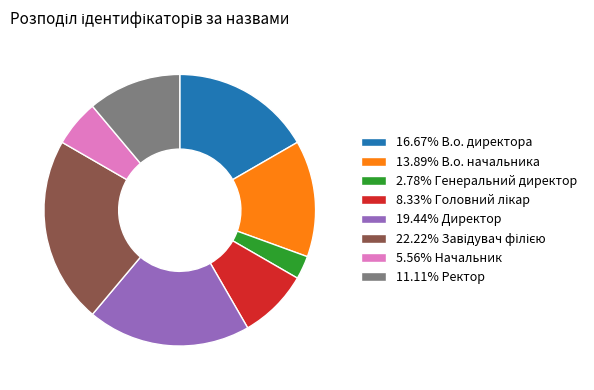

How many segments does this pie chart have?

8